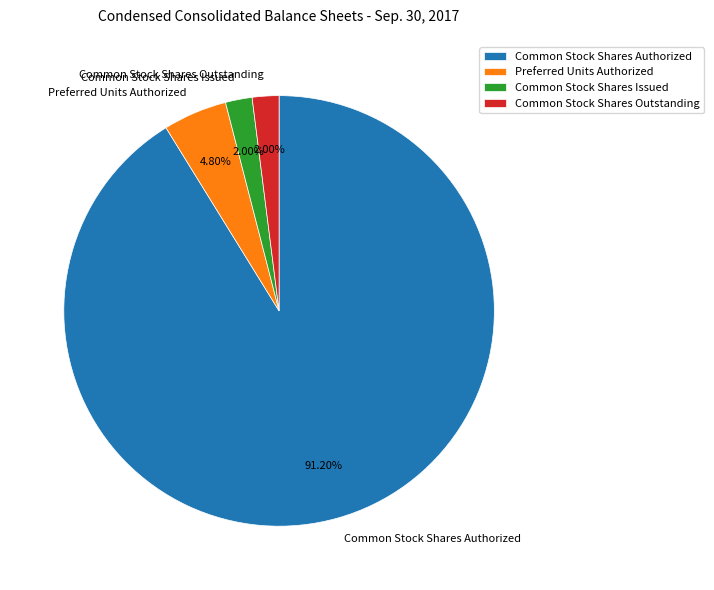

How many slices are in this pie chart?

4